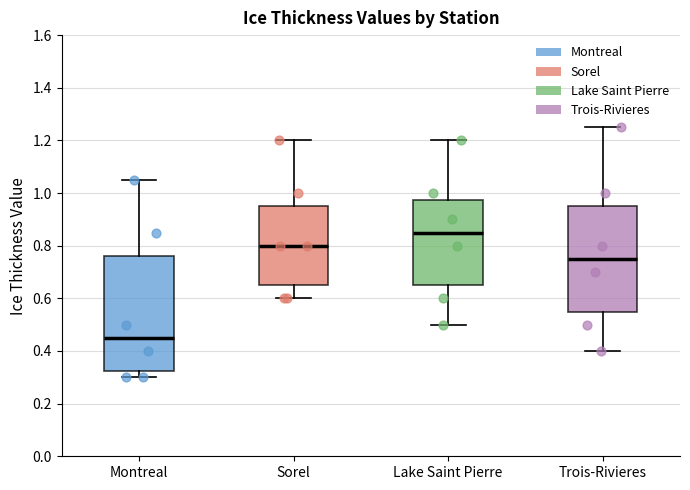

Reading left to right, read every box against the y-axis: the position of its median line, the range the box covers, and the ends of its whiskers. The values are not printed on the chart, so give them approximately, as read against the axis.

Montreal: median 0.46, box 0.32 to 0.76, whiskers 0.30 to 1.06
Sorel: median 0.80, box 0.66 to 0.96, whiskers 0.60 to 1.20
Lake Saint Pierre: median 0.86, box 0.66 to 0.98, whiskers 0.50 to 1.20
Trois-Rivieres: median 0.76, box 0.56 to 0.96, whiskers 0.40 to 1.26